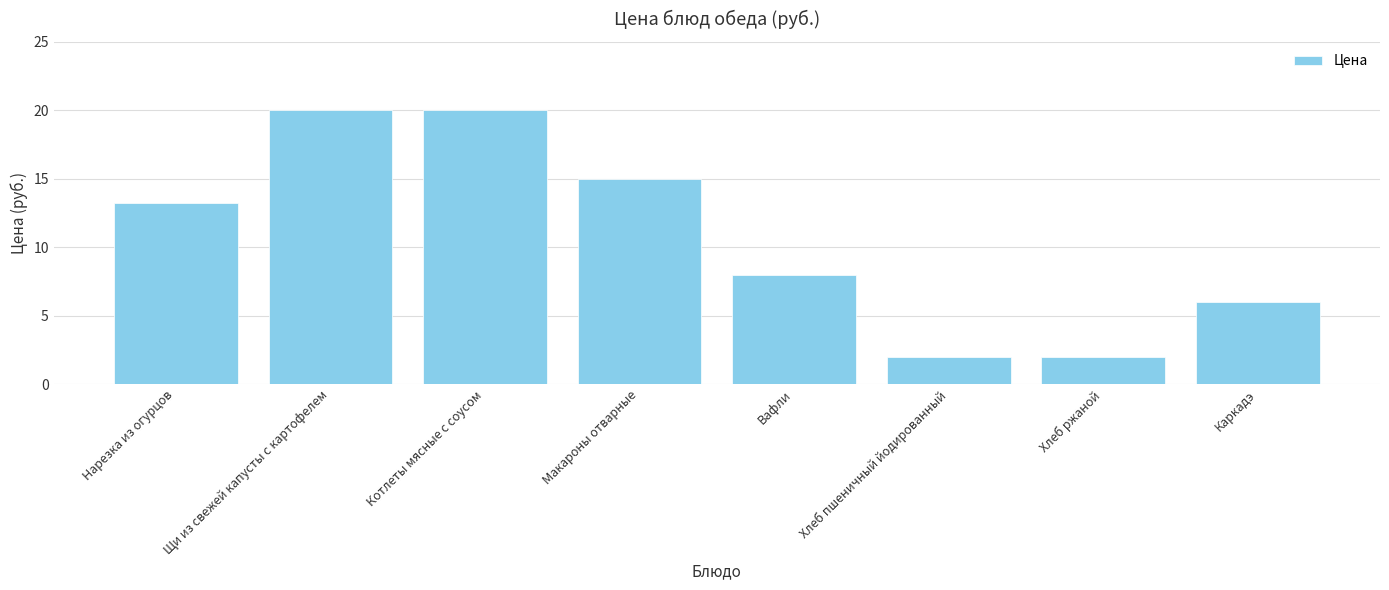

What is the smallest value displayed?

2.0